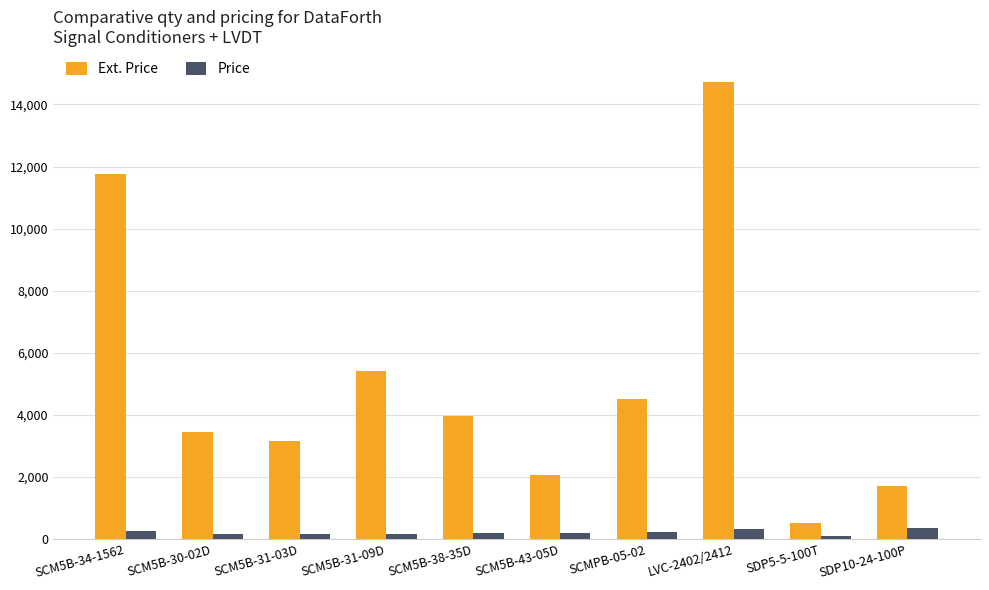

What position from the left is SCM5B-34-1562?

1